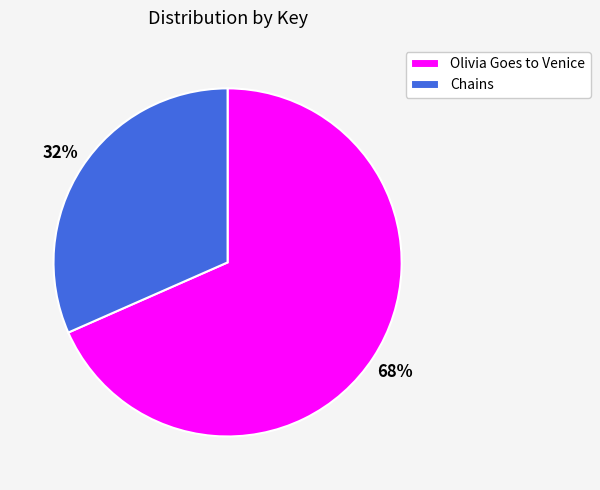

Rank the categories by value from lowest to highest.

Chains, Olivia Goes to Venice